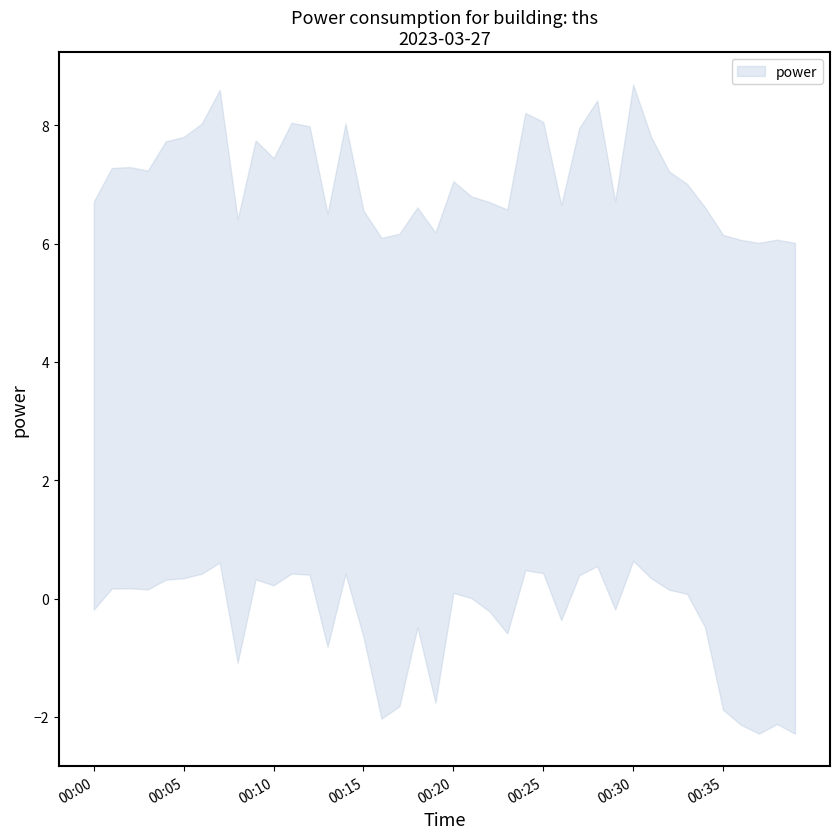

Between 2023-03-27T00:21:00 and 2023-03-27T00:13:00, which is larger?

2023-03-27T00:21:00